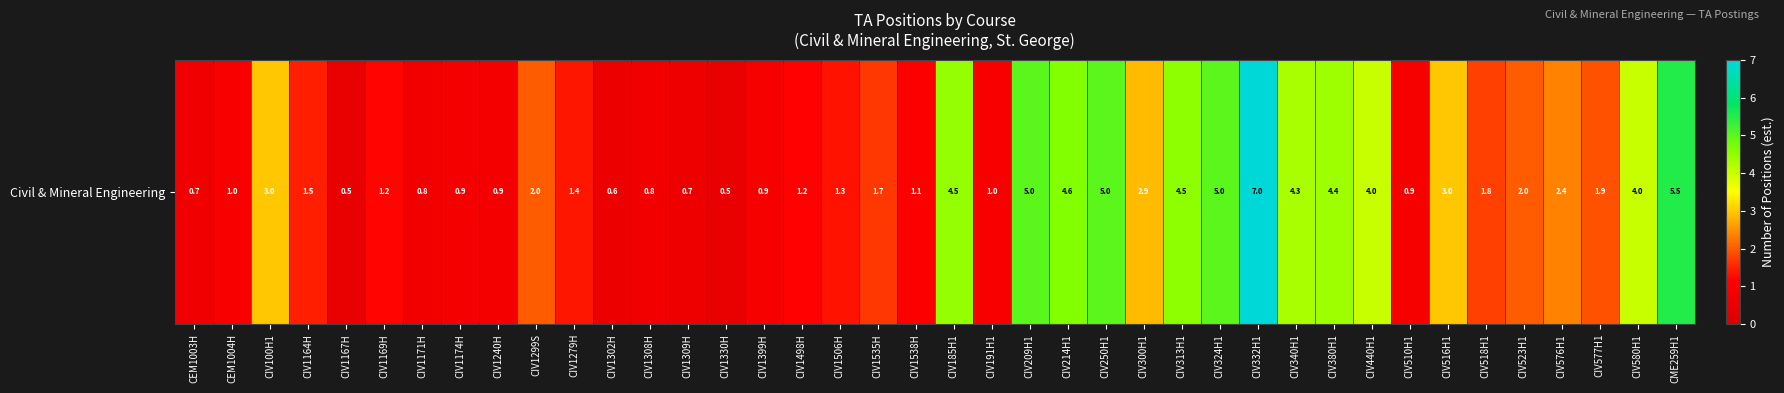

How many values exceed 1?

27